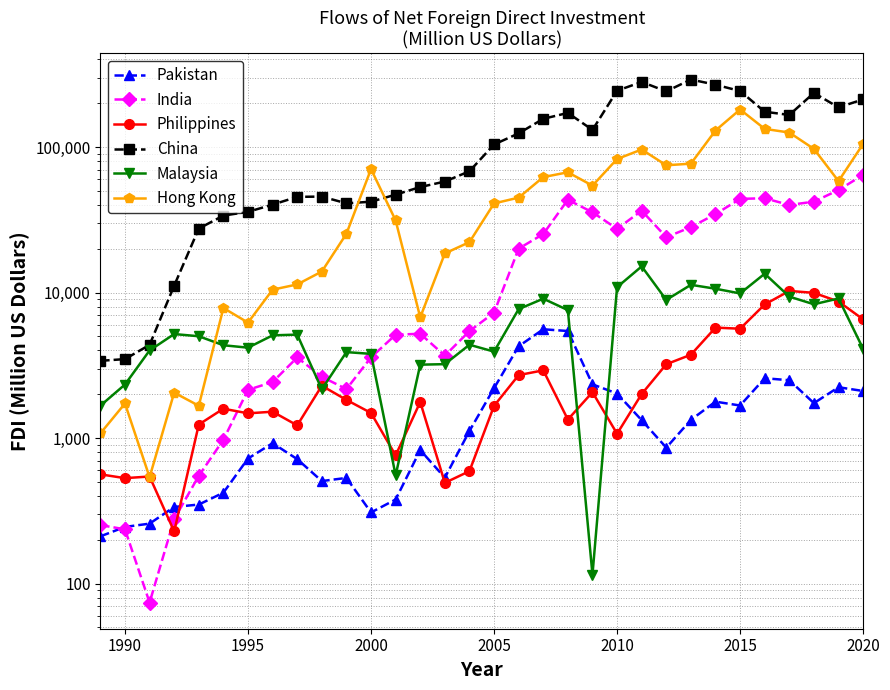

Which series has the largest range (max minus min)?

China